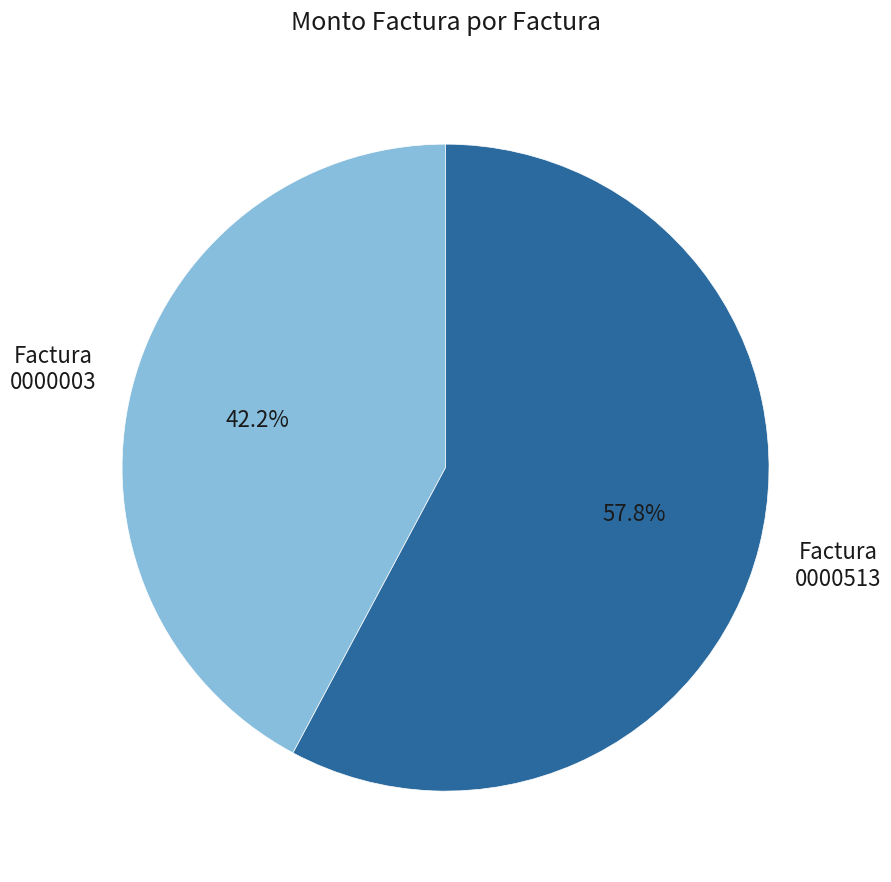

Is there a majority slice in this chart?

Yes